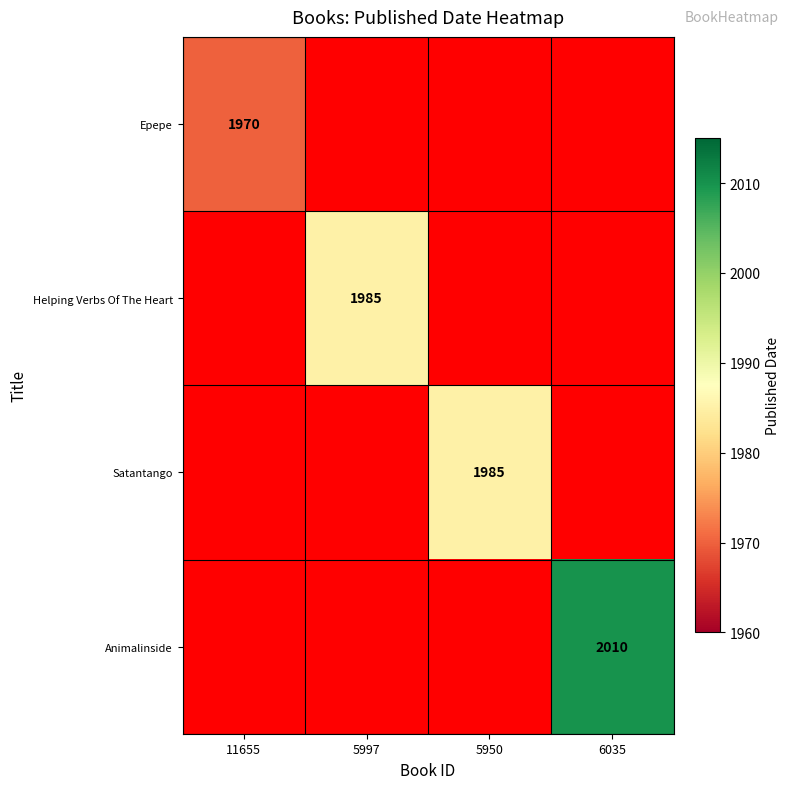

Is the value of Animalinside at 6035 greater than the value of Satantango at 5950?

Yes